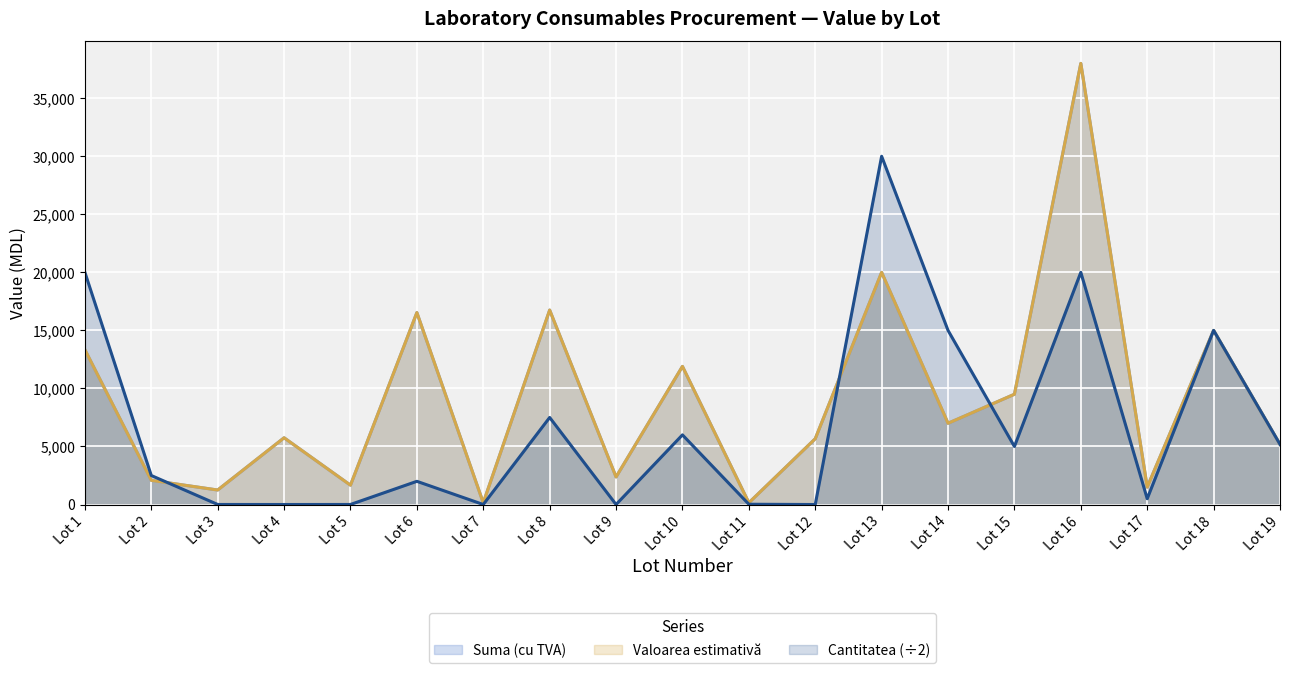

Which series has the largest total across all categories?

Suma (cu TVA)